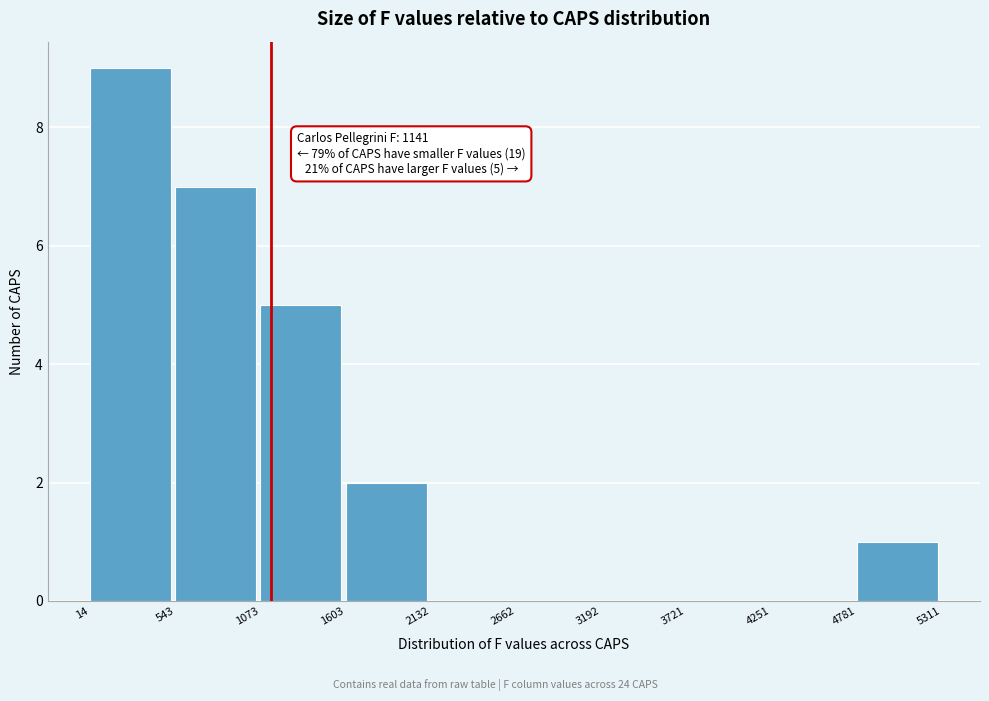

Which range on the x-axis has the tallest bar?

14 to 543